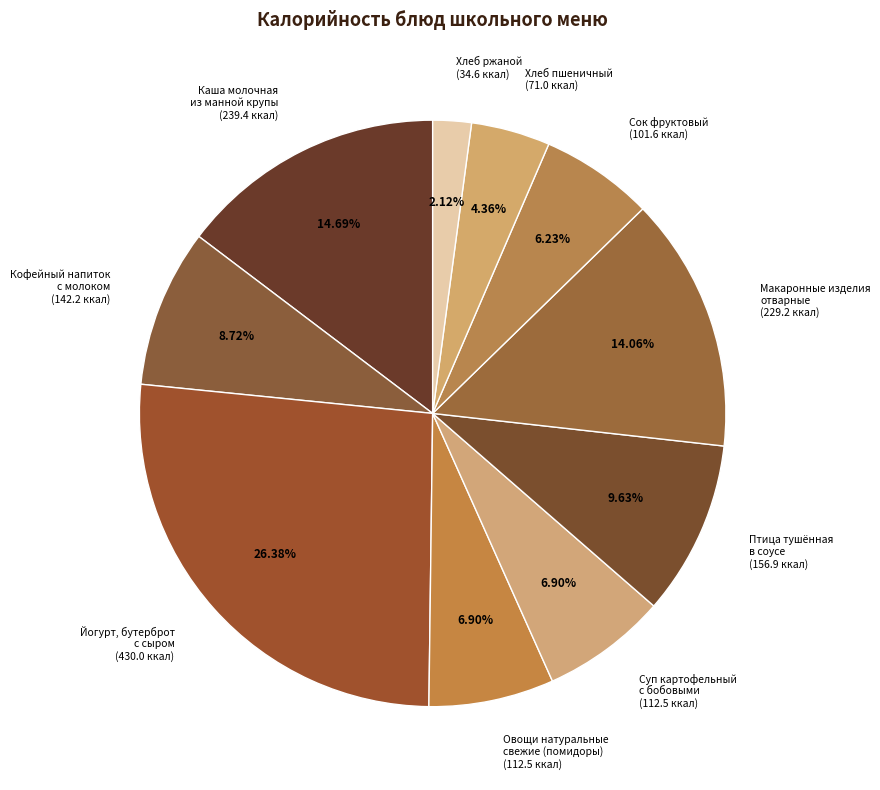

Does any single category account for the majority?

No